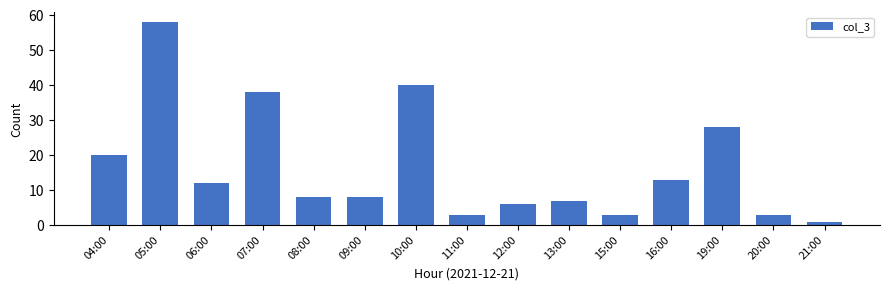

True or false: the data shows 22 at 10:00.

False